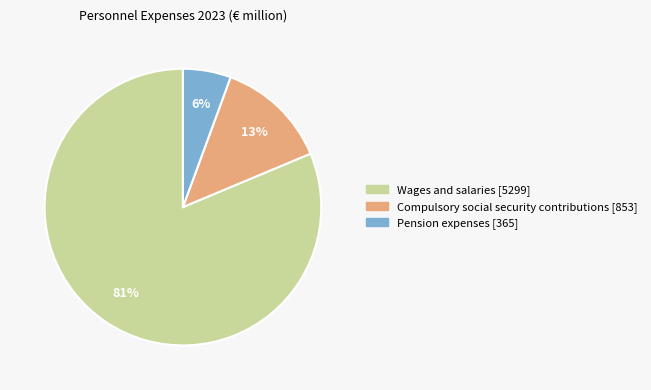

What is the majority slice?

Wages and salaries